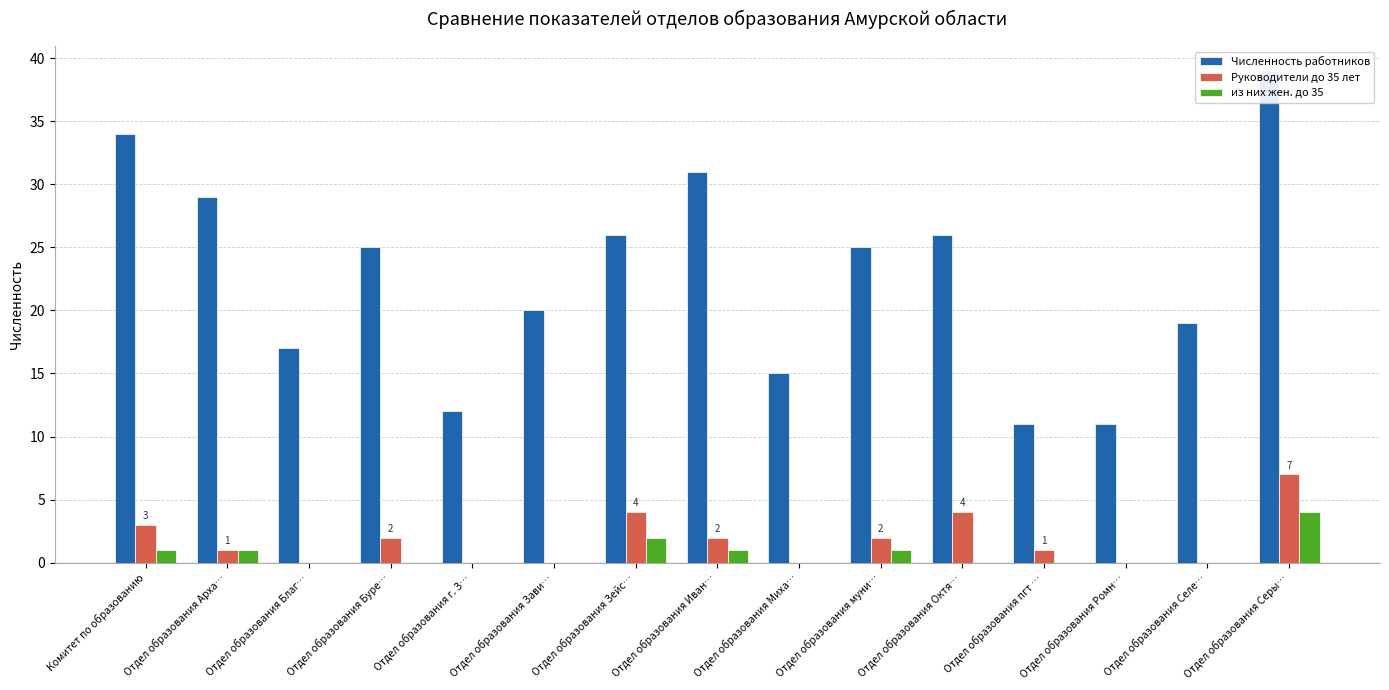

How many categories are shown in the chart?

15